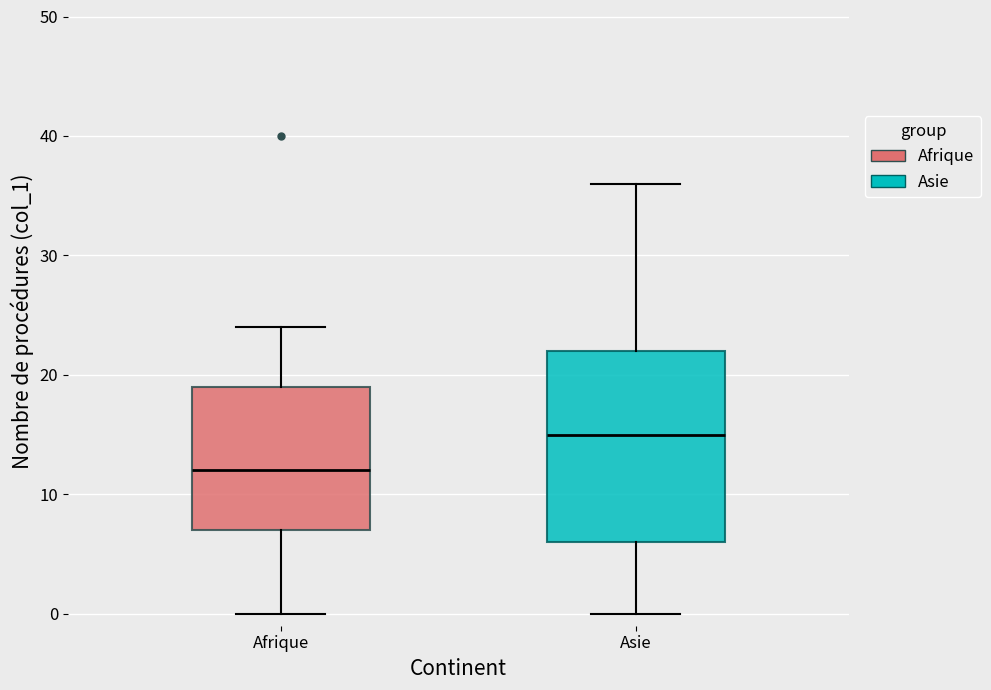

Which box has the highest median line?

Asie